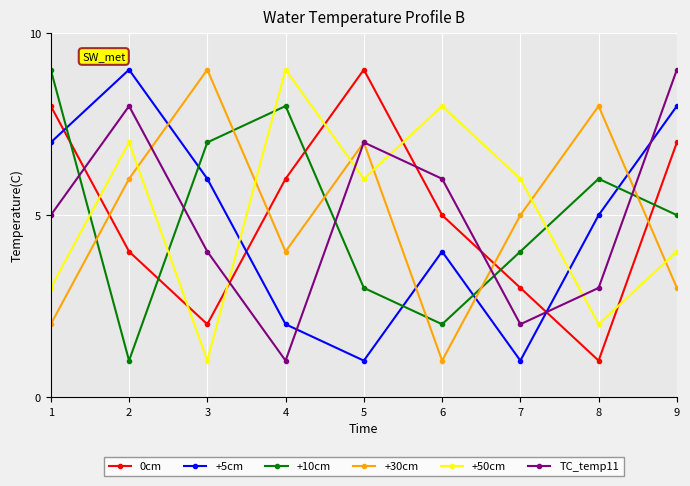

The 0cm series shows 8 at 4. True or false?

False